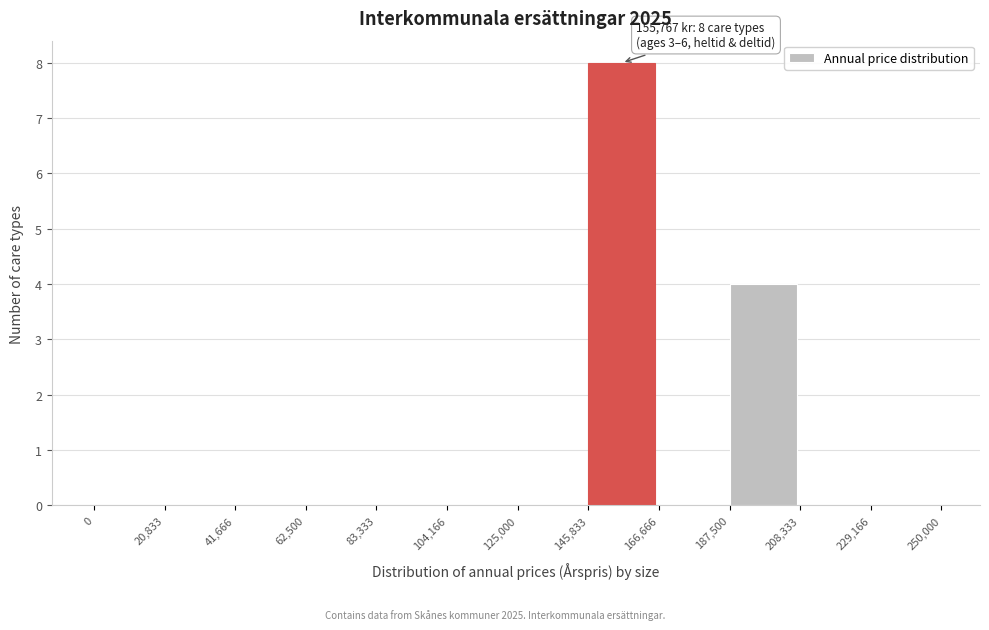

Over which range of the x-axis is the bar tallest?

145,833 to 166,666